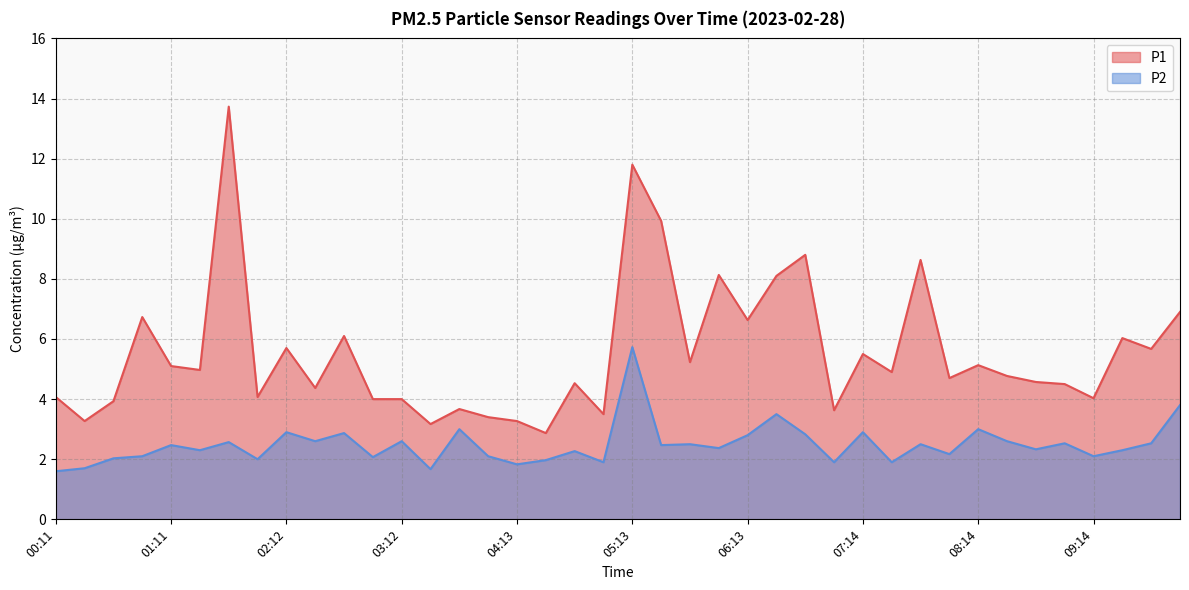

What is the minimum value for P1?

2.9